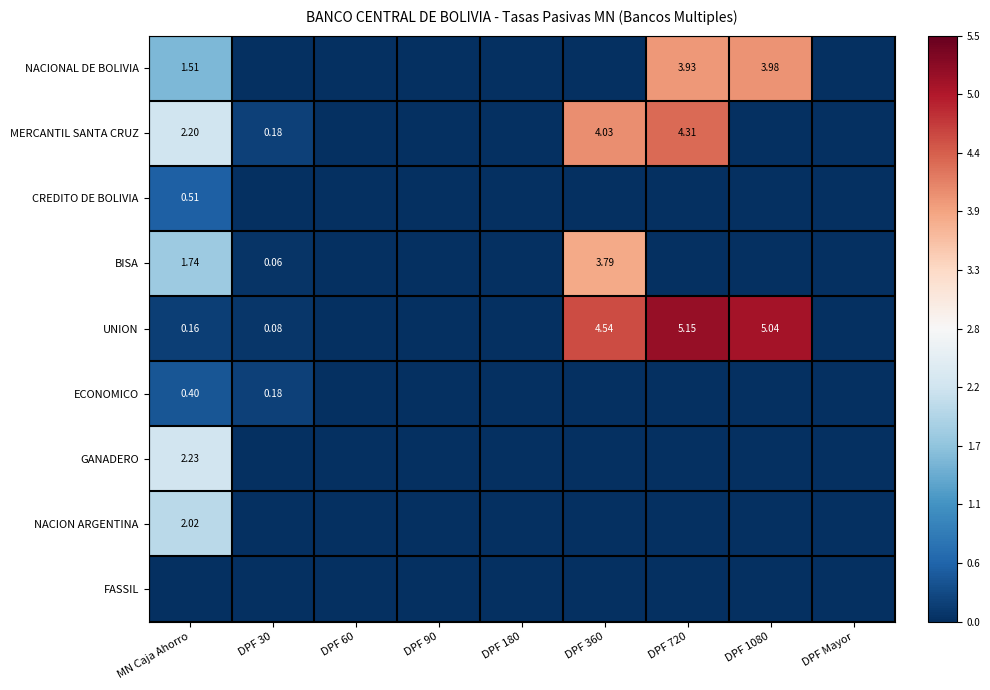

At which label does ECONOMICO reach its minimum?

DPF 60